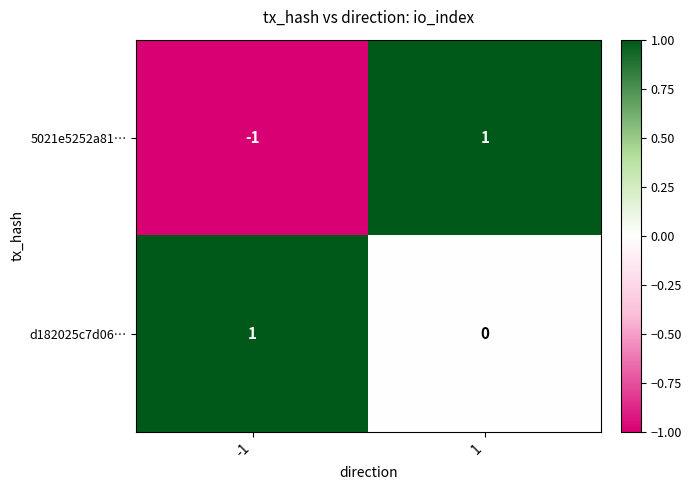

Which series has the largest total across all categories?

d182025c7d06…